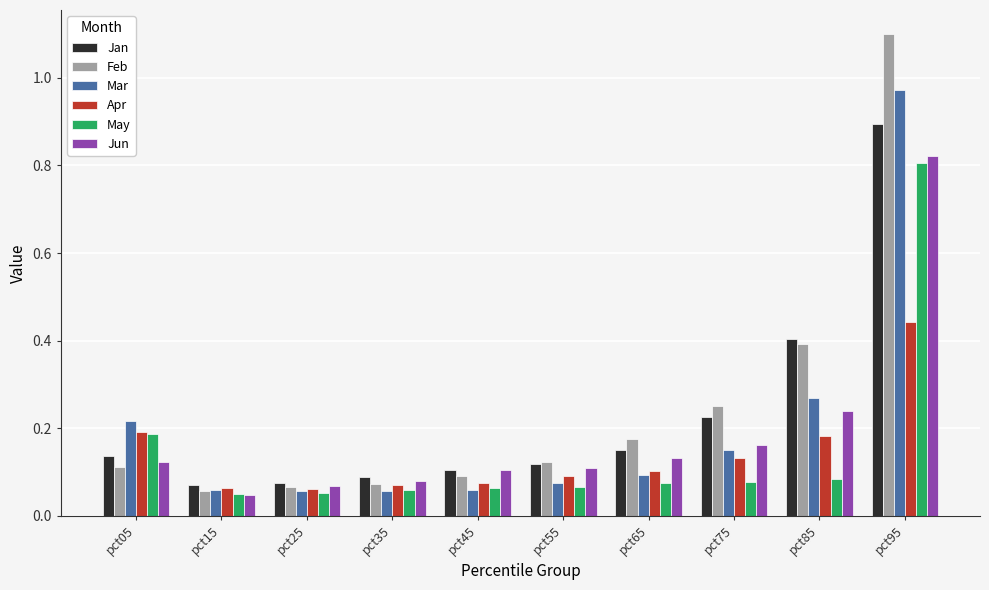

At which category is the sum across all series the highest?

pct95